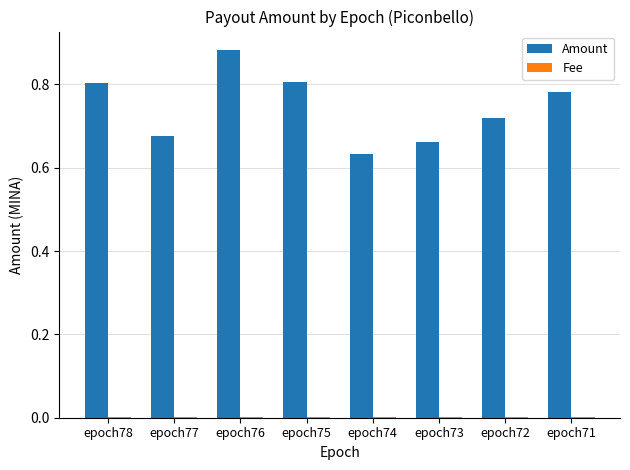

At which category does the chart reach its peak across all series?

epoch76